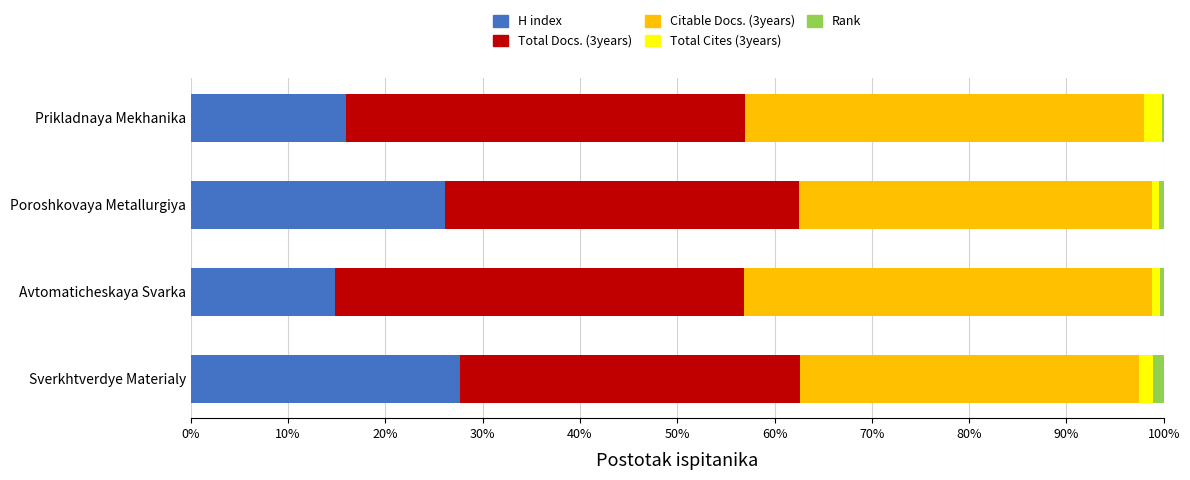

What is the maximum value for H index?

27.7